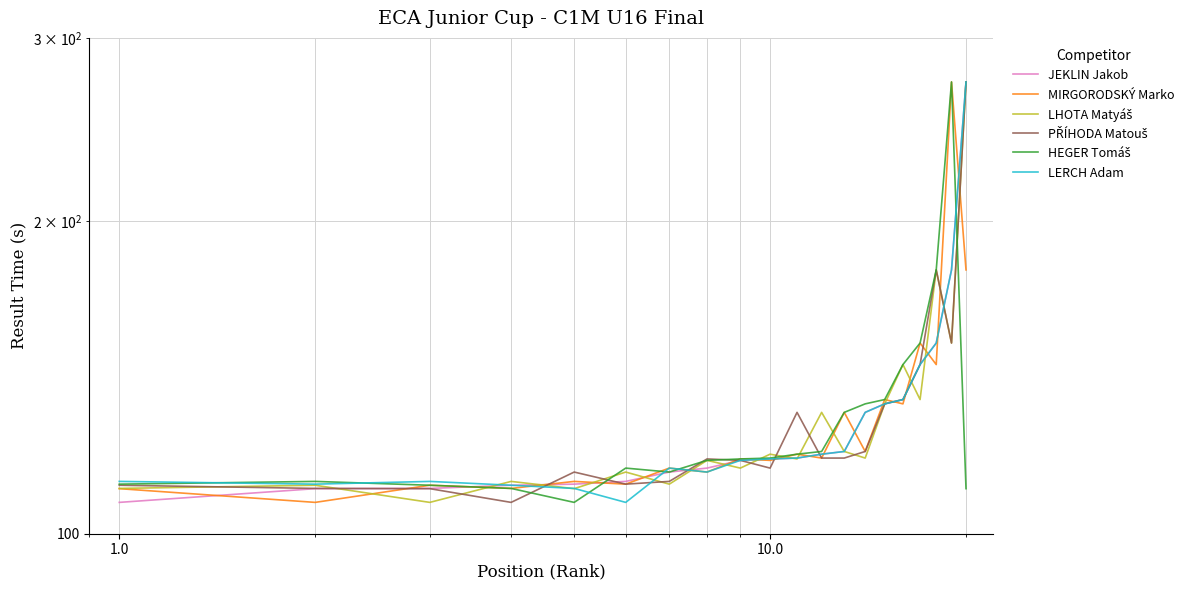

How many lines are shown in the chart?

6